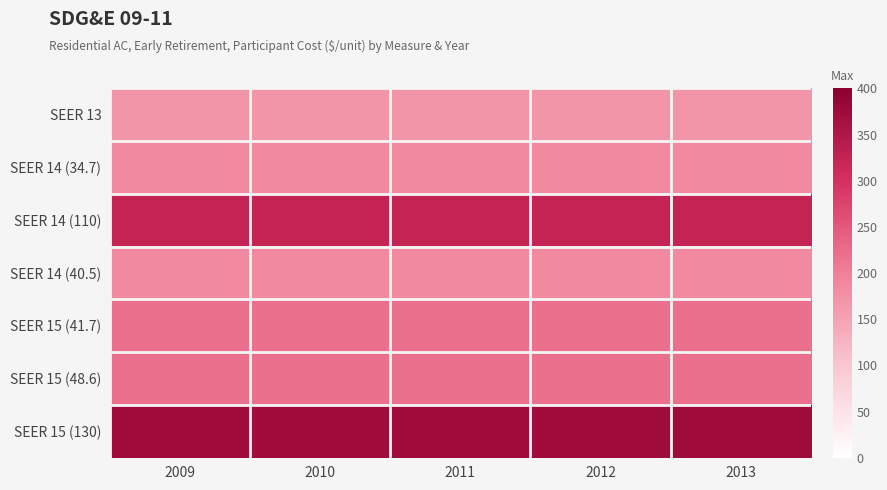

Reading right to left, what are all the values shown in this chart?

SEER 13: 2013=169.1	2012=169.1	2011=169.1	2010=169.1	2009=169.1
SEER 14 (34.7): 2013=184.9	2012=184.9	2011=184.9	2010=184.9	2009=184.9
SEER 14 (110): 2013=322.8	2012=322.8	2011=322.8	2010=322.8	2009=322.8
SEER 14 (40.5): 2013=184.9	2012=184.9	2011=184.9	2010=184.9	2009=184.9
SEER 15 (41.7): 2013=219.1	2012=219.1	2011=219.1	2010=219.1	2009=219.1
SEER 15 (48.6): 2013=219.1	2012=219.1	2011=219.1	2010=219.1	2009=219.1
SEER 15 (130): 2013=372.8	2012=372.8	2011=372.8	2010=372.8	2009=372.8